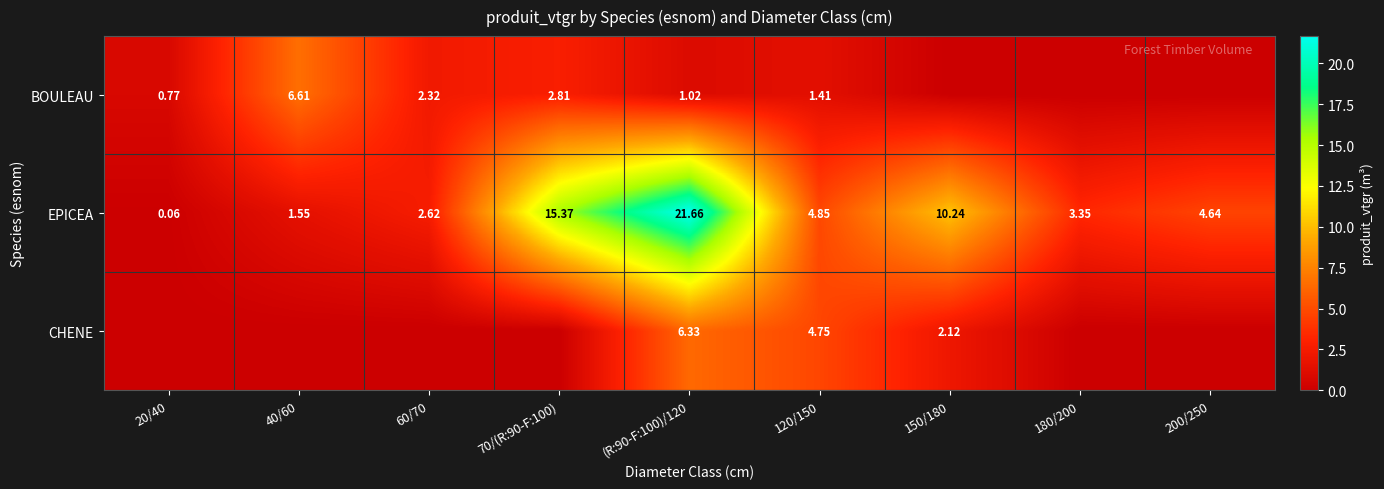

Is the value of EPICEA at 20/40 greater than the value of BOULEAU at 70/(R:90-F:100)?

No